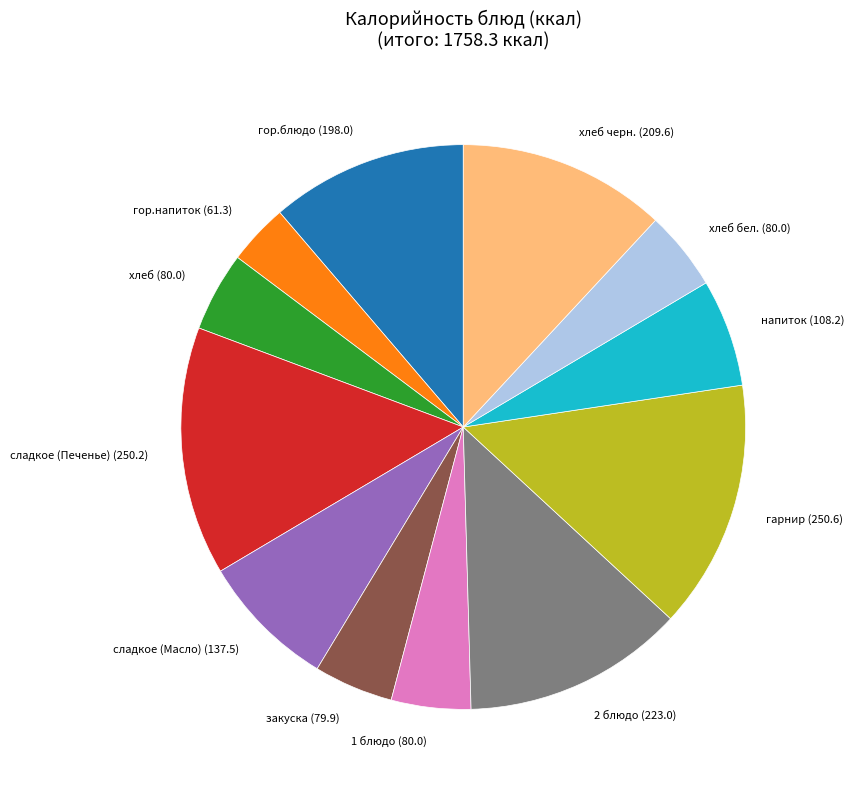

What is the ratio of the value at сладкое (Печенье) to the value at 1 блюдо?

3.1